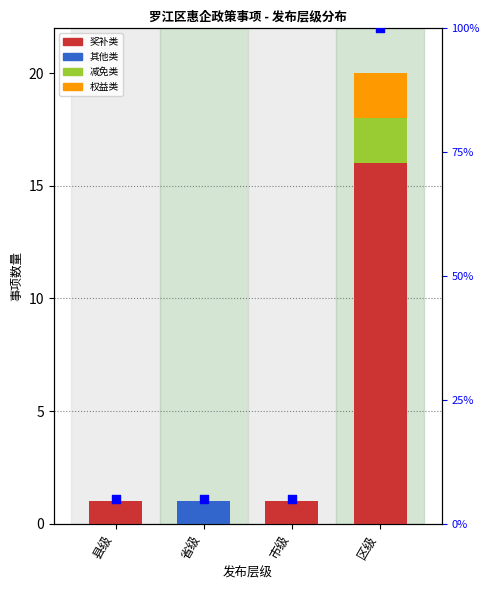

At which category is the sum across all series the highest?

区级